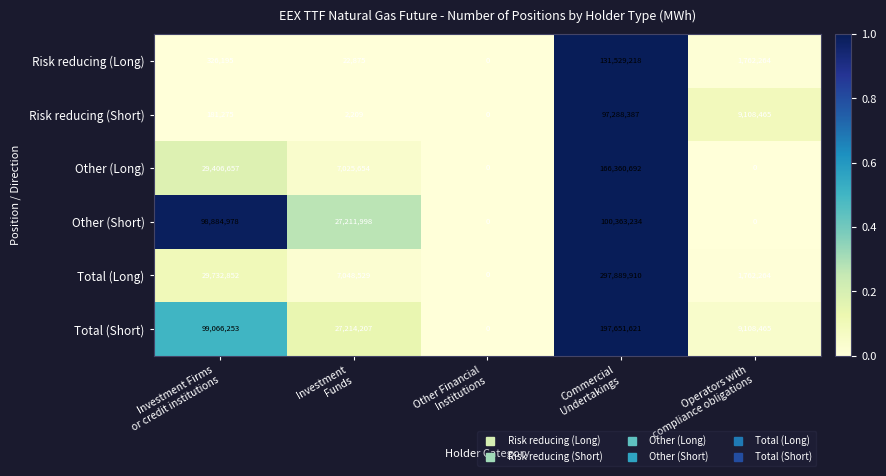

What is the greatest value displayed?

297889910